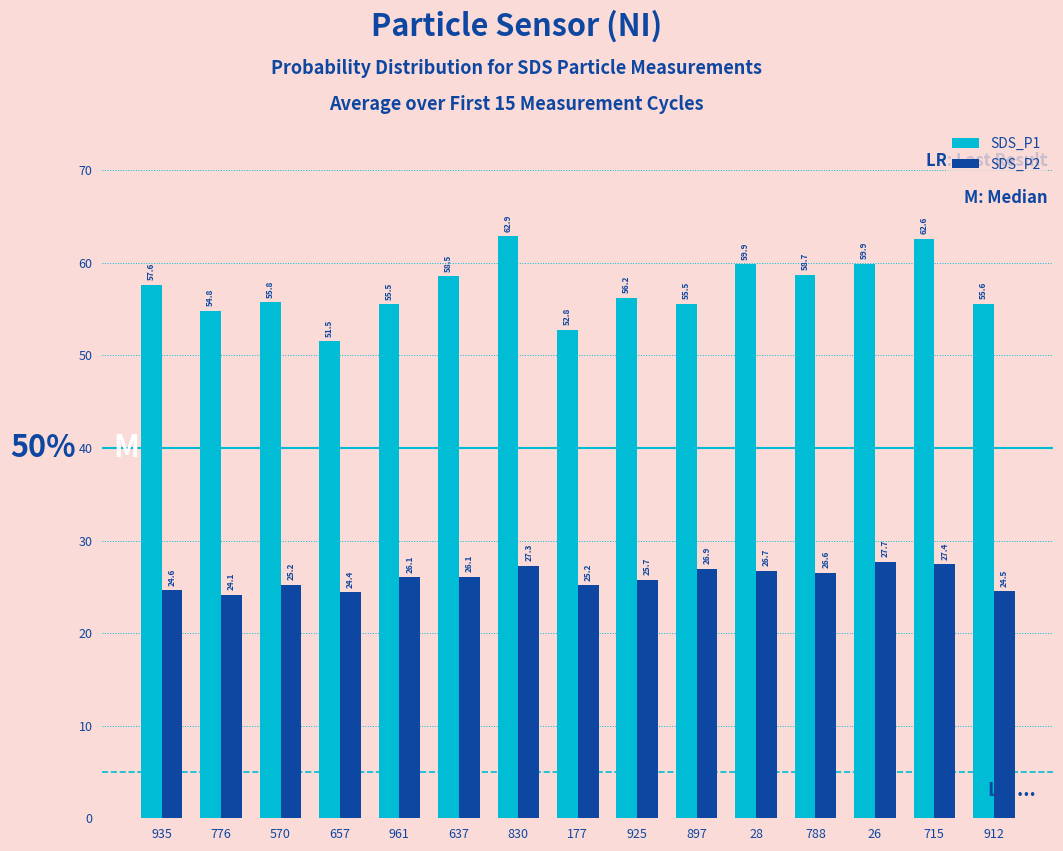

What is the difference between the highest and lowest values at 570?

30.5